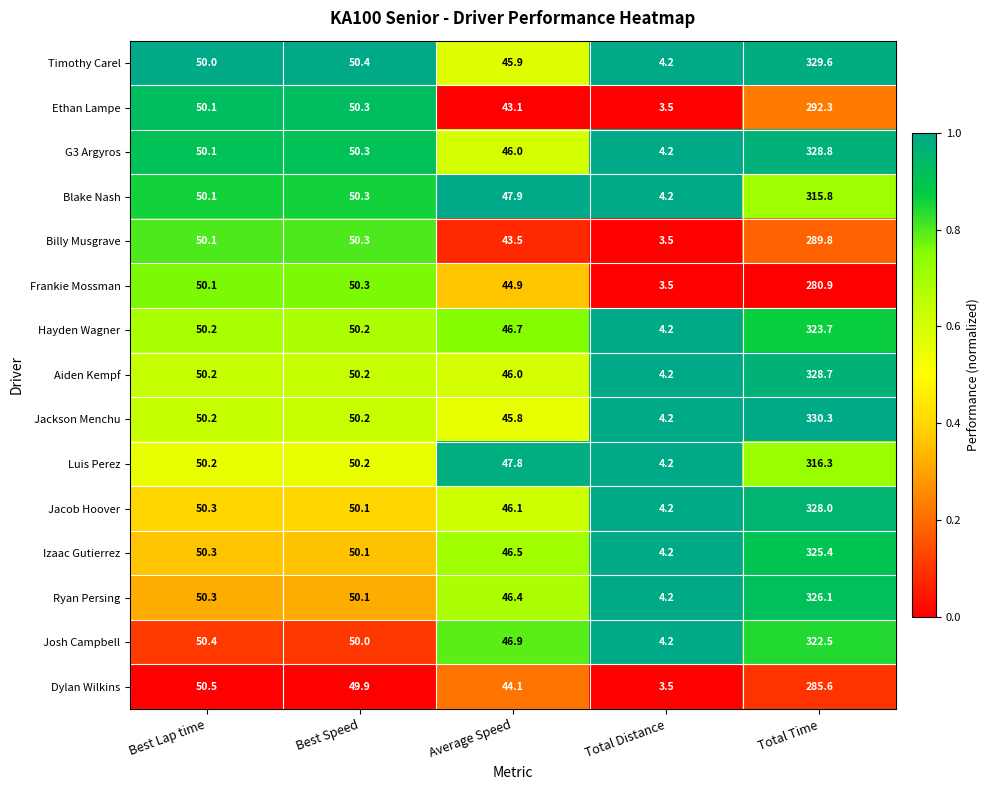

Which category has the lowest value across all series?

Total Distance